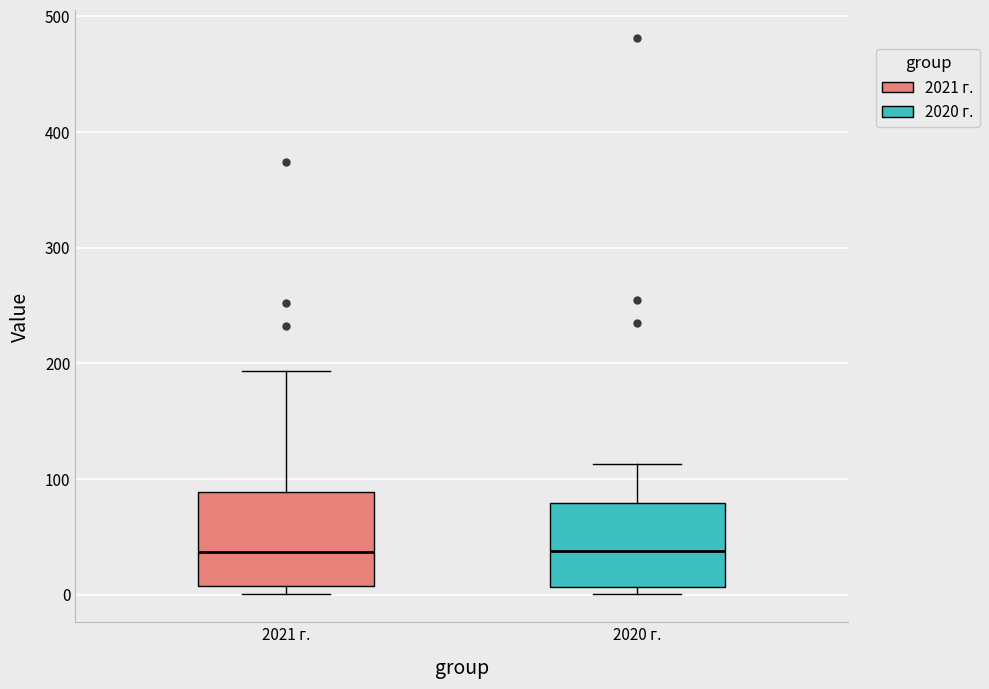

Reading left to right, read every box against the y-axis: the position of its median line, the range the box covers, and the ends of its whiskers. The values are not printed on the chart, so give them approximately, as read against the axis.

2021 г.: median 40, box 10 to 90, whiskers 0 to 190
2020 г.: median 40, box 10 to 80, whiskers 0 to 110